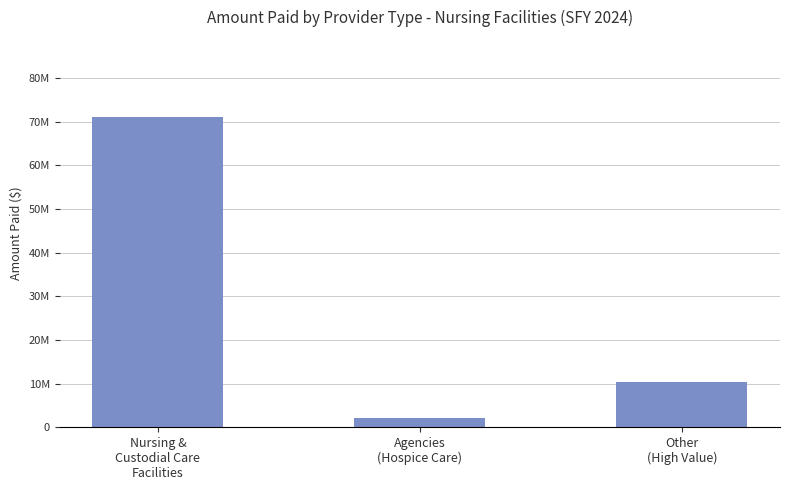

Are the bars grouped side by side (vs. stacked)?

No